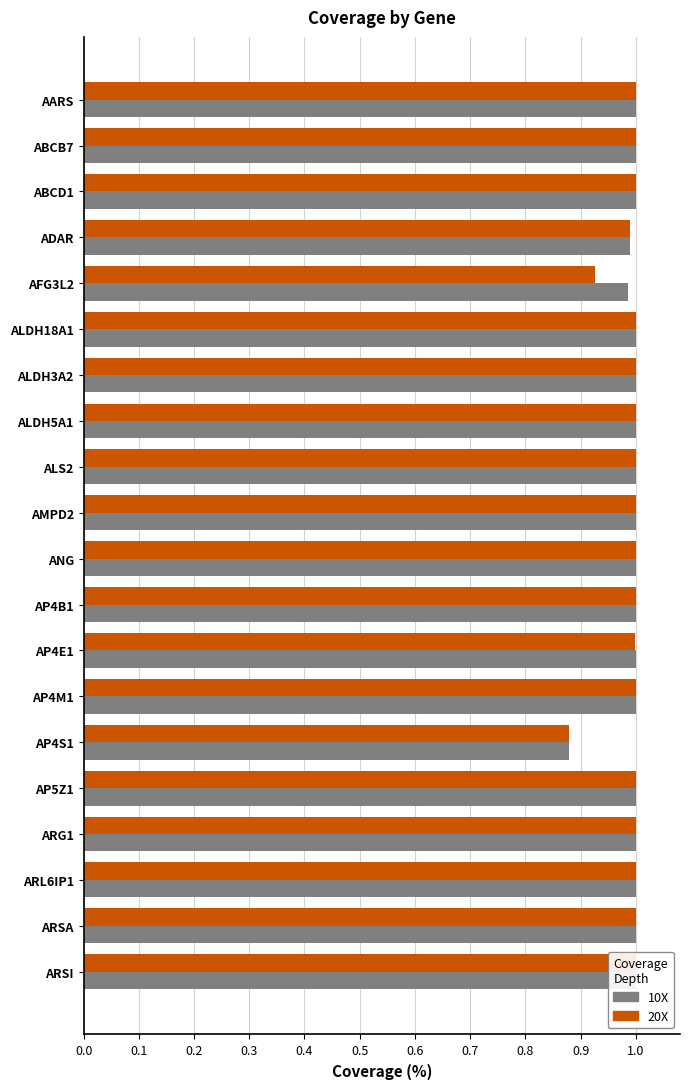

Which series has the widest spread of values?

10X